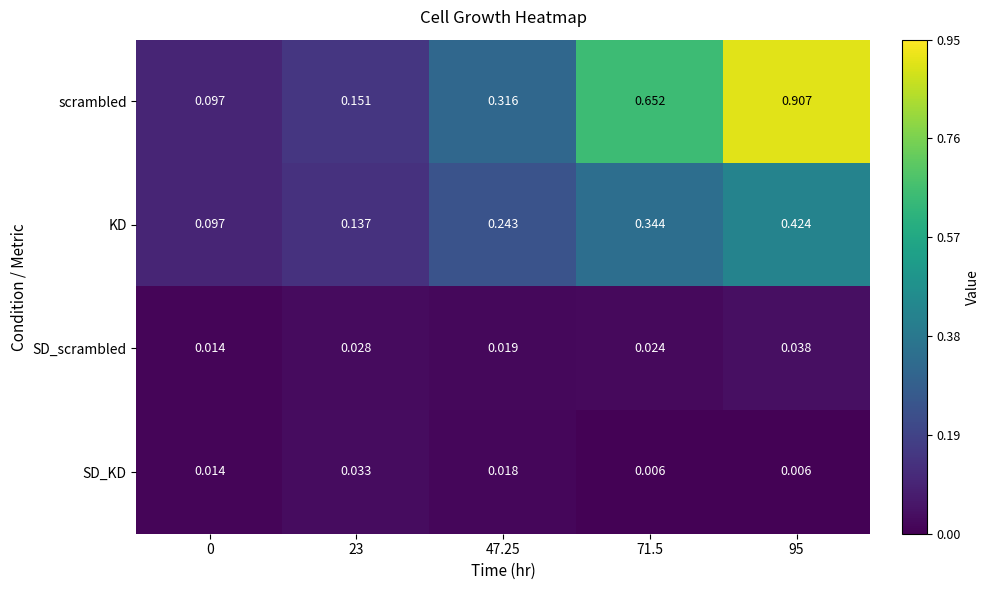

Rank the series at 47.25 from lowest to highest value.

SD_KD, SD_scrambled, KD, scrambled